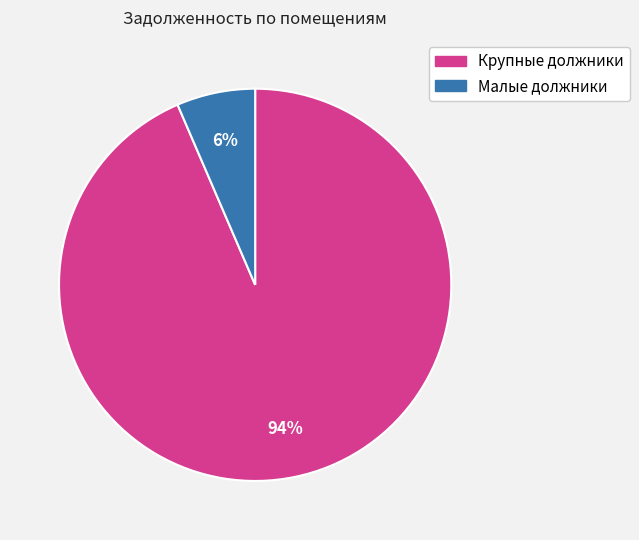

To the nearest percent, what is the average slice percentage?

50%